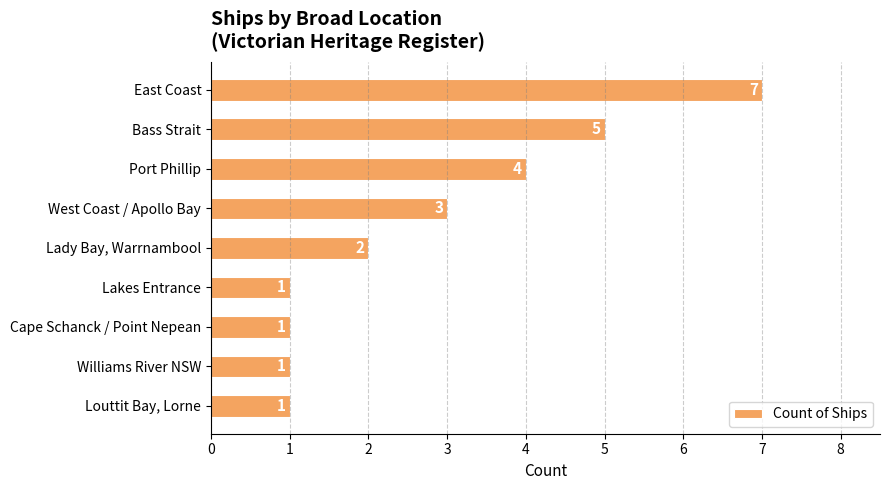

Read the value at West Coast / Apollo Bay.

3